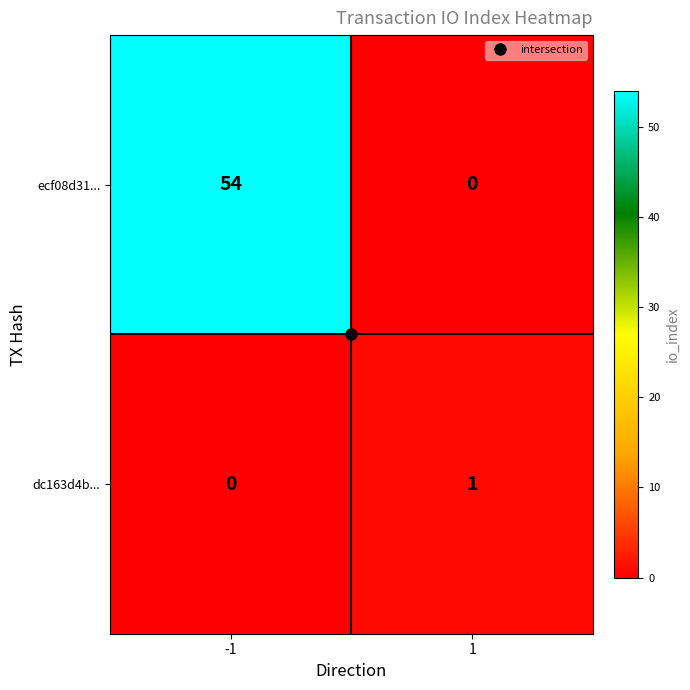

What is the sum of the ecf08d31... values at -1 and 1?

54